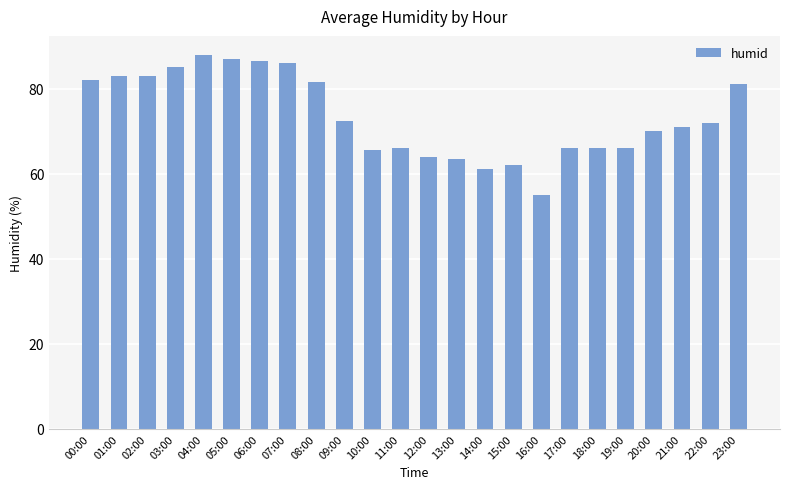

How many data points are less than 72?

12